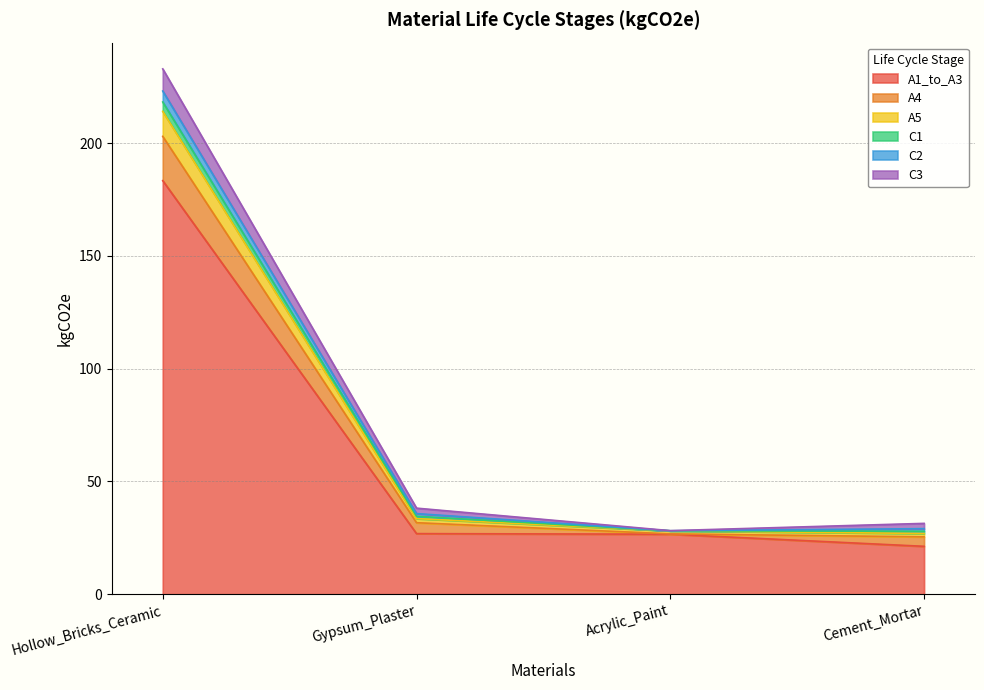

What are all the series names shown in the legend?

A1_to_A3, A4, A5, C1, C2, C3